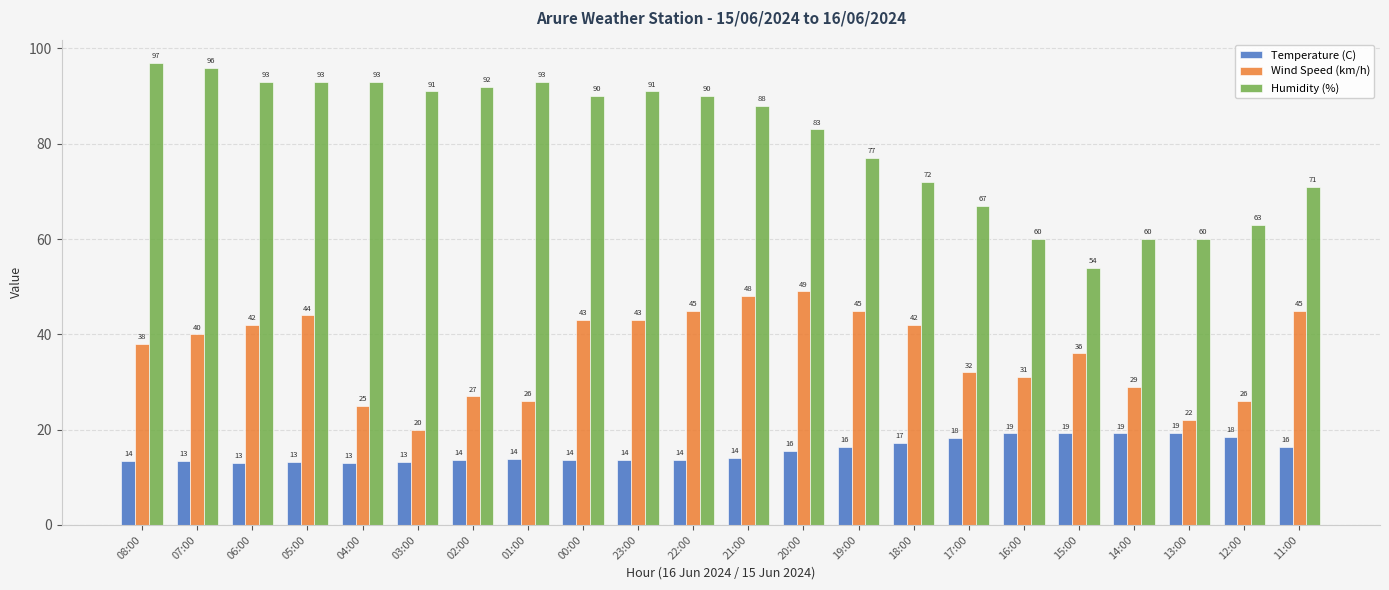

What is the lowest value of the Temperature (C) series?

13.0